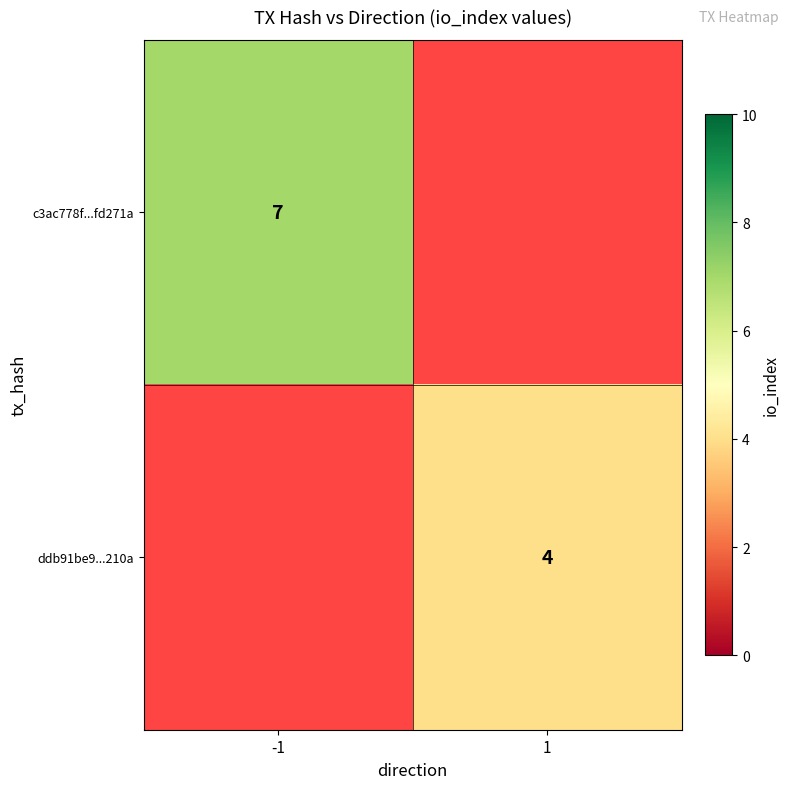

The value of ddb91be9...210a at 1 is 6. True or false?

False